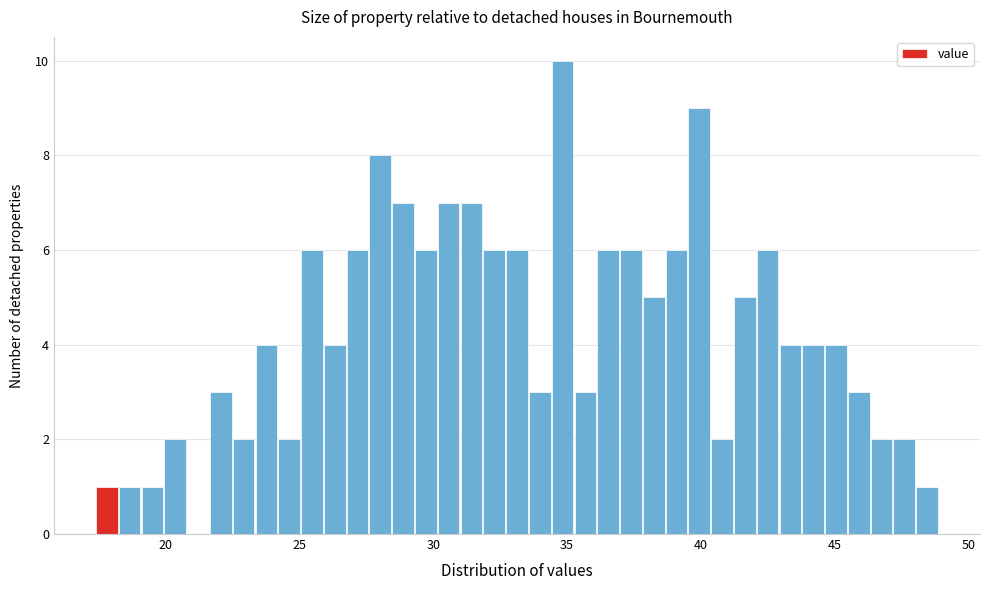

Around what value on the x-axis is the tallest bar? Give the approximate position of its centre, as read against the axis.

35.0